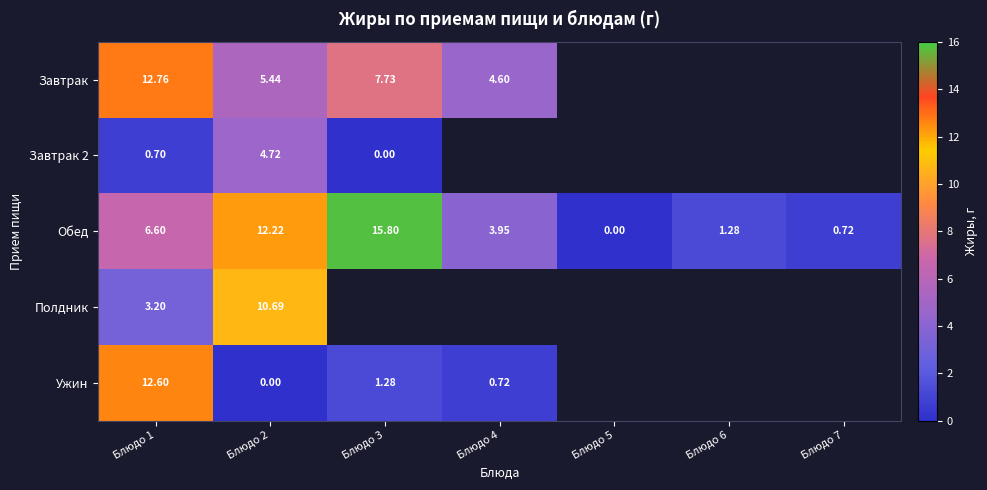

At Блюдо 1, list the series in order from smallest to largest.

Завтрак 2, Полдник, Обед, Ужин, Завтрак